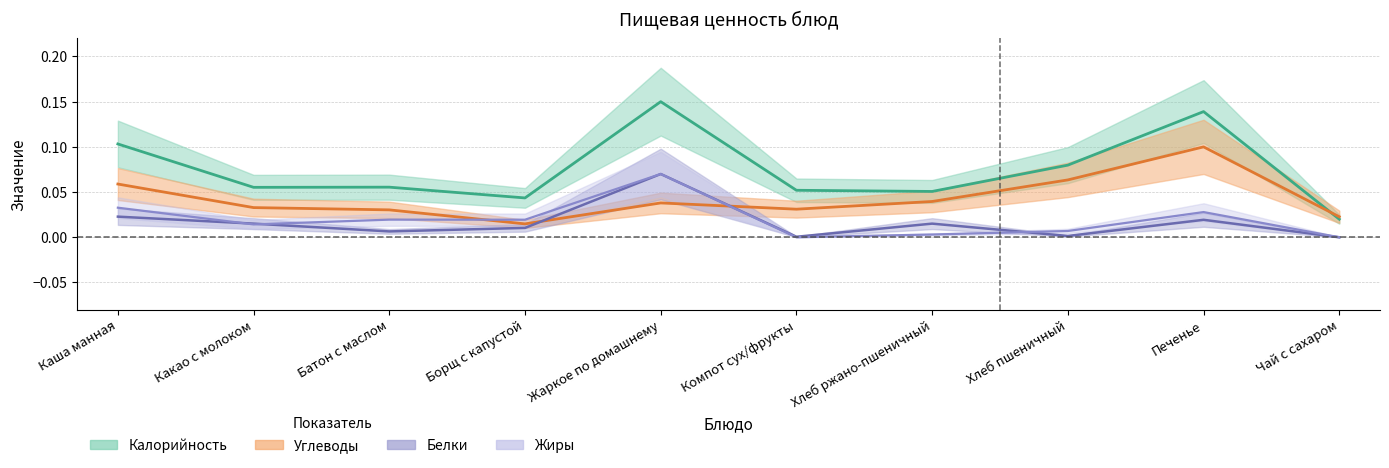

At how many categories does at least one series exceed 0?

10